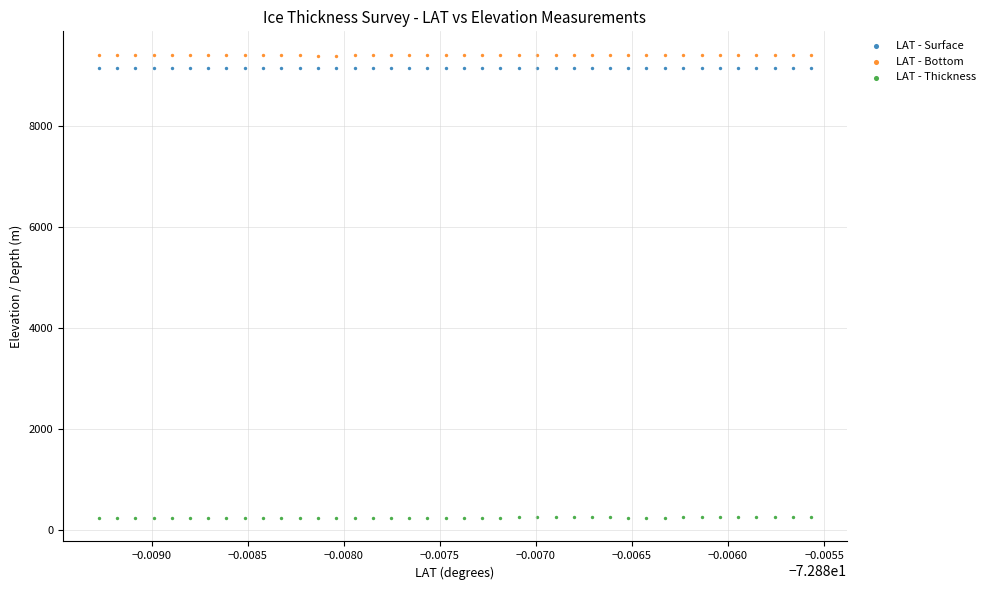

Which series contains the lowest Y value?

LAT - Thickness